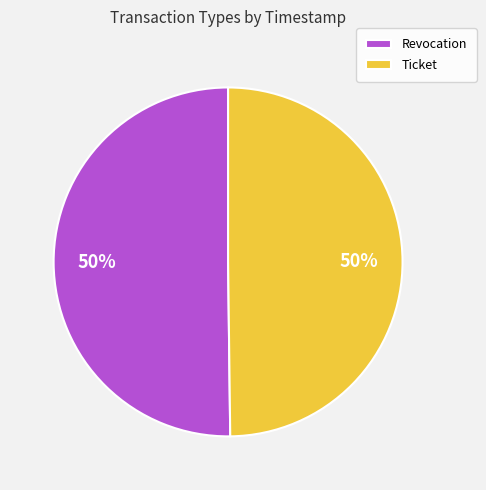

What is the ratio of the value at Ticket to the value at Revocation?

1.0